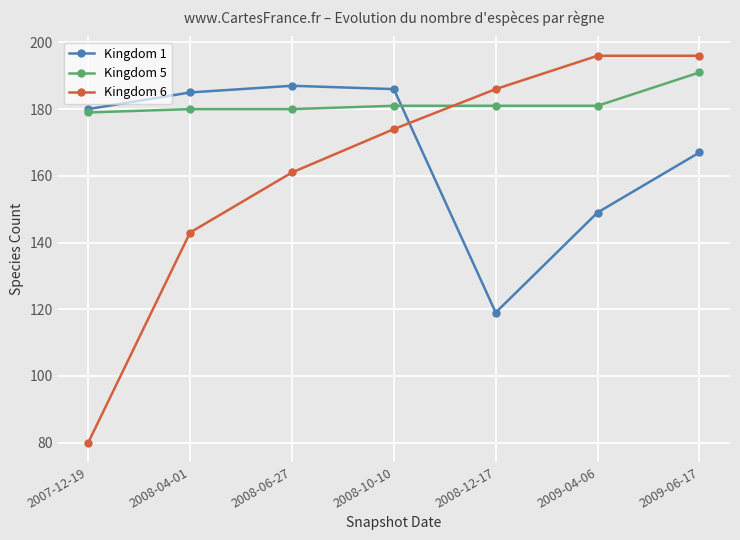

The Kingdom 6 series shows 267 at 2009-04-06. True or false?

False